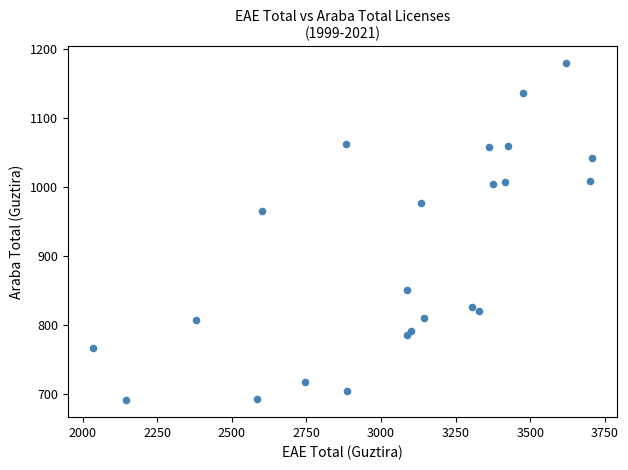

What Y value in the scatter plot is closest to 935?

965